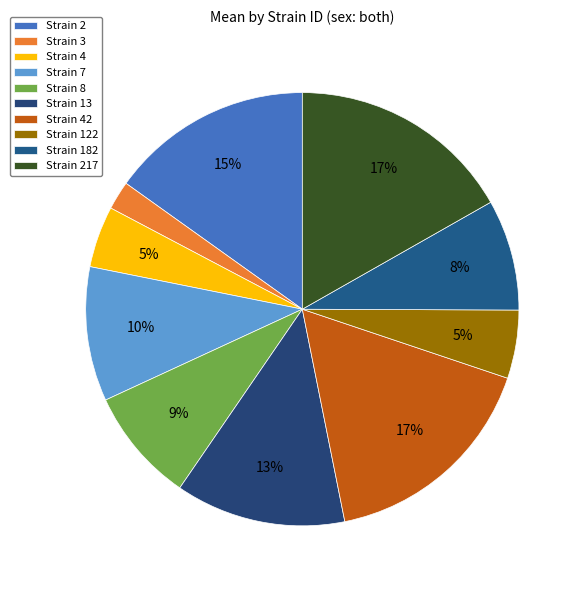

Which category has the biggest portion of the pie?

217